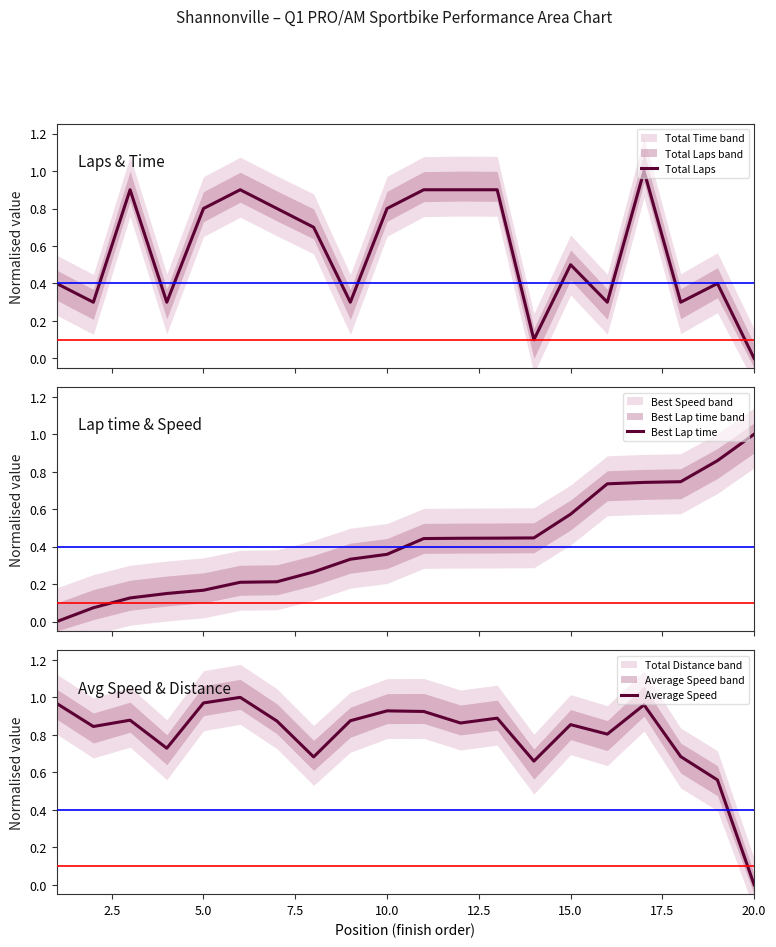

What is the difference between the second highest and minimum values in the Total Laps series?

0.9